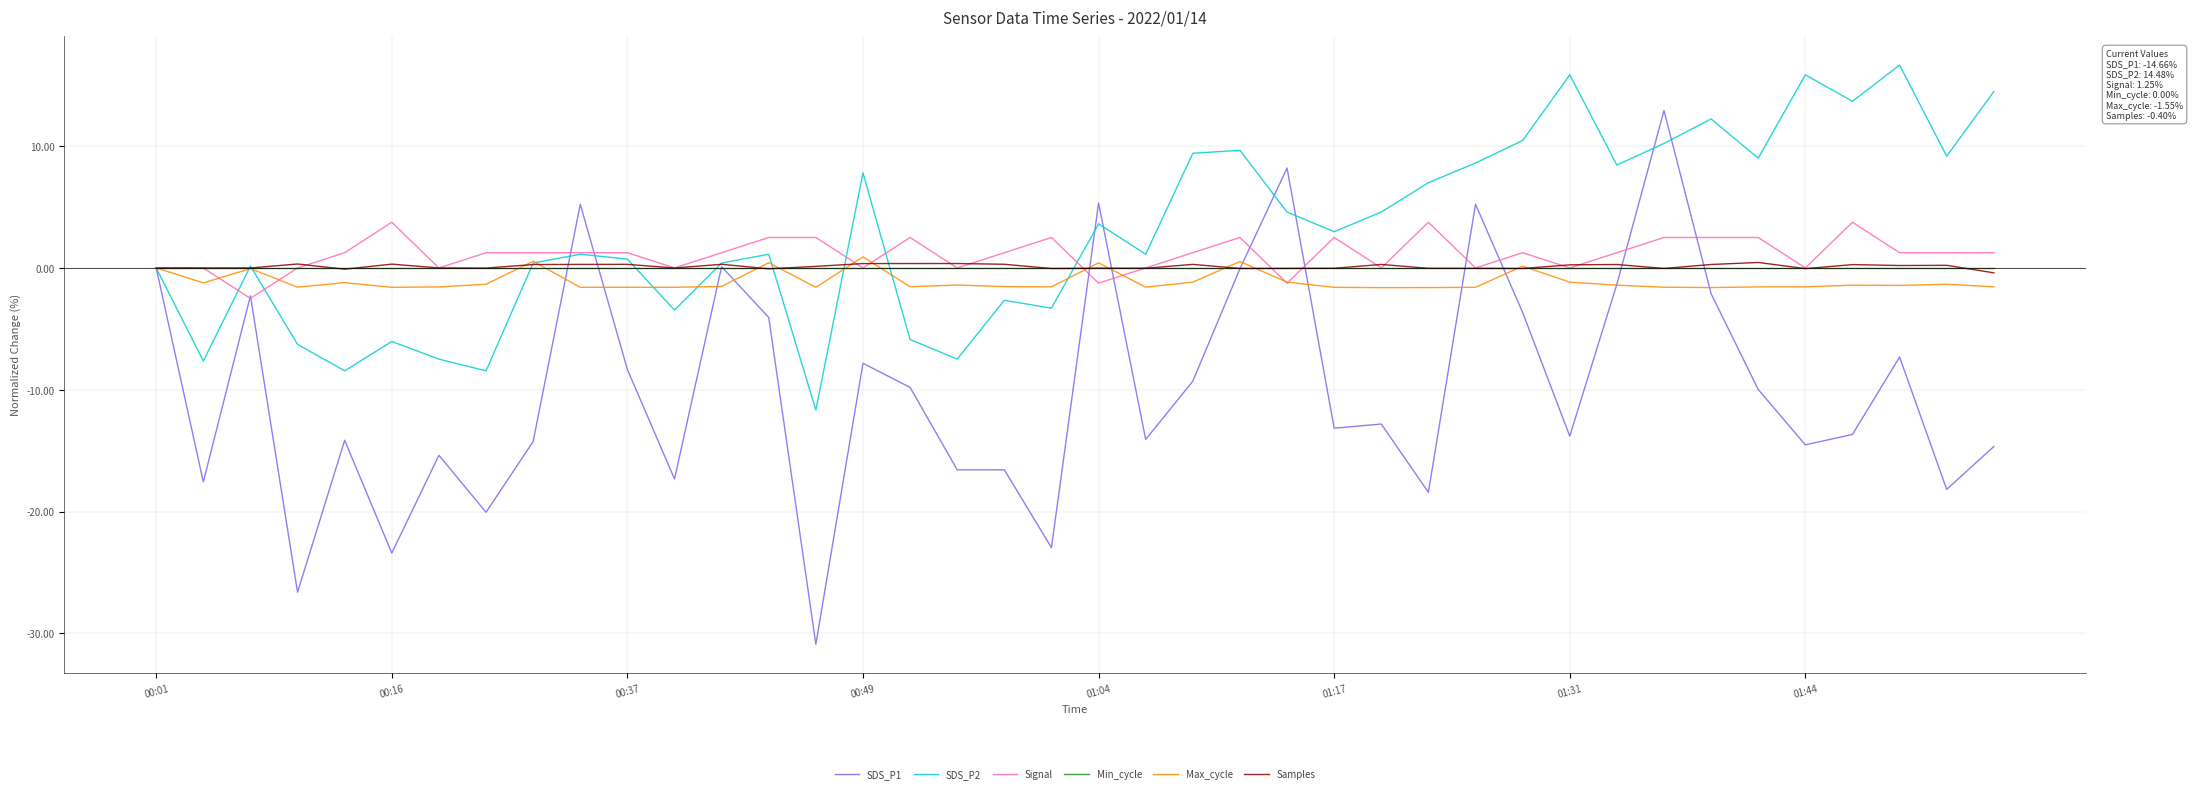

Which series has the largest range (max minus min)?

SDS_P1